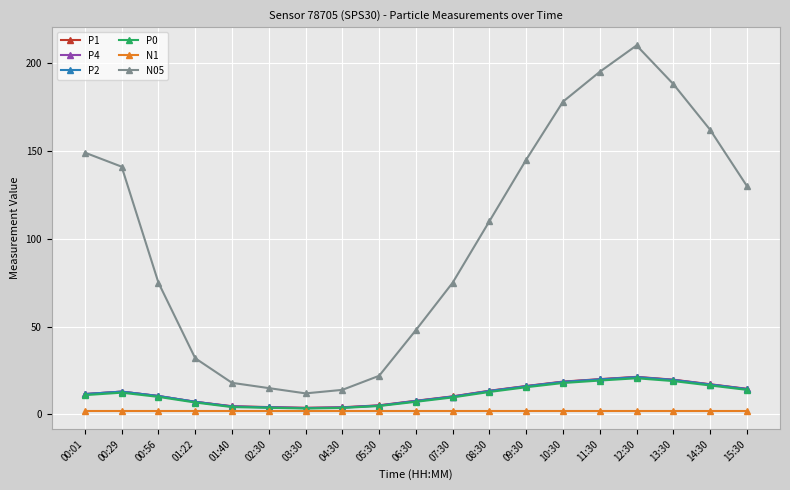

Which series has the largest range (max minus min)?

N05